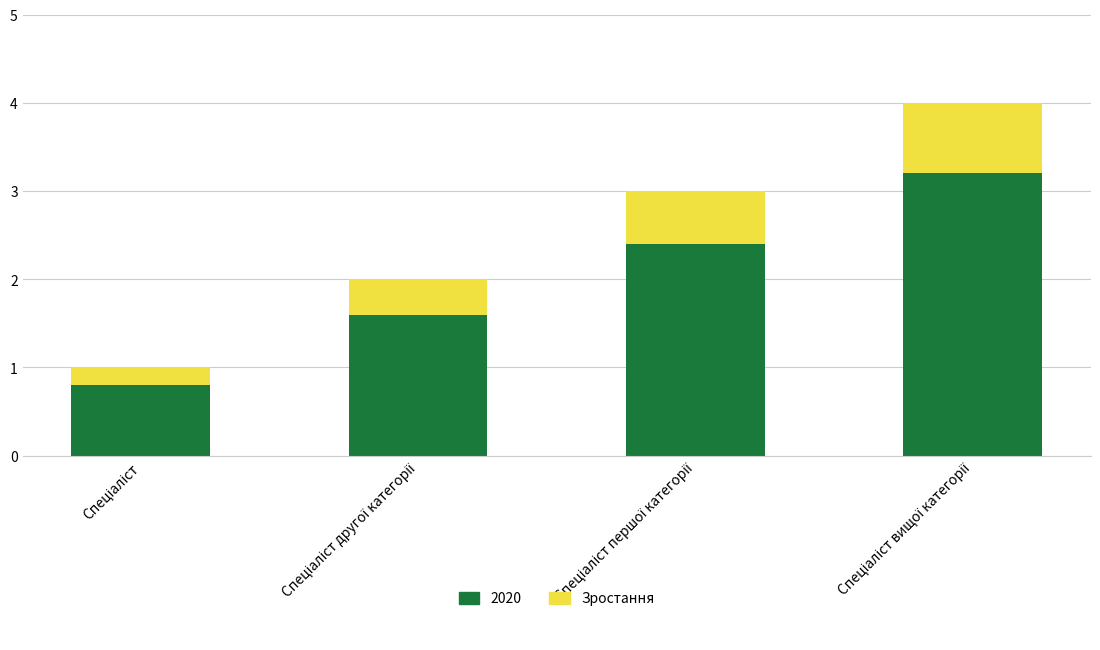

What is the minimum value for 2020?

0.8